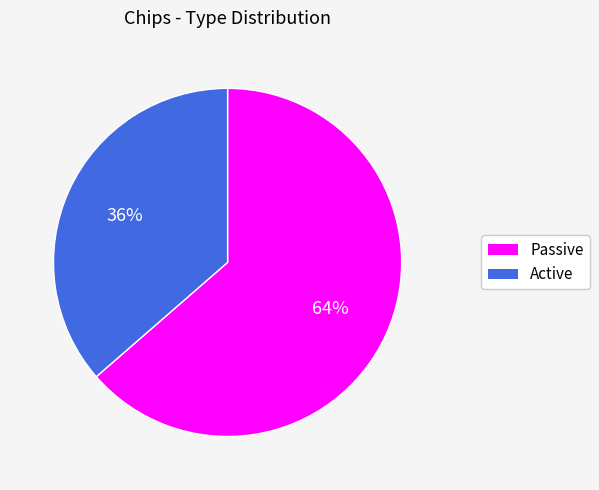

Rank the categories by value from highest to lowest.

Passive, Active